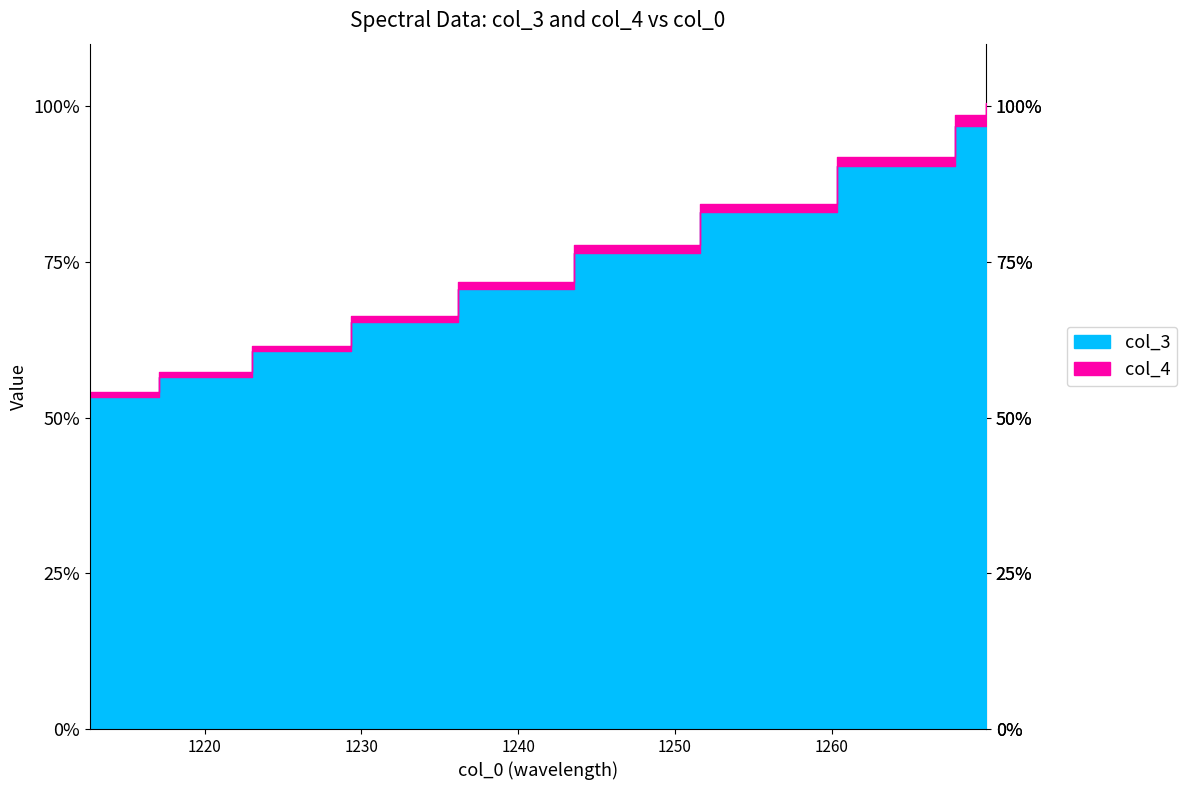

How many lines are shown in the chart?

2